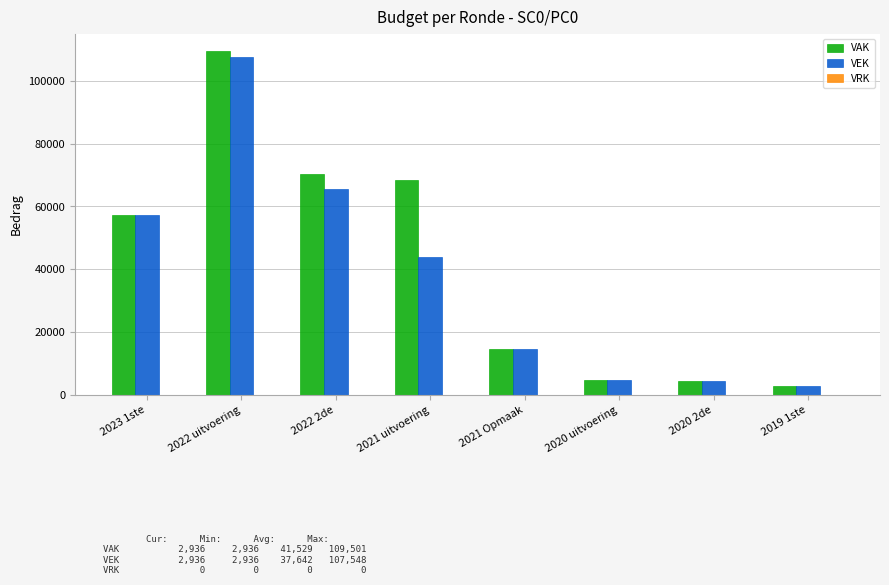

How many categories are shown in the chart?

8